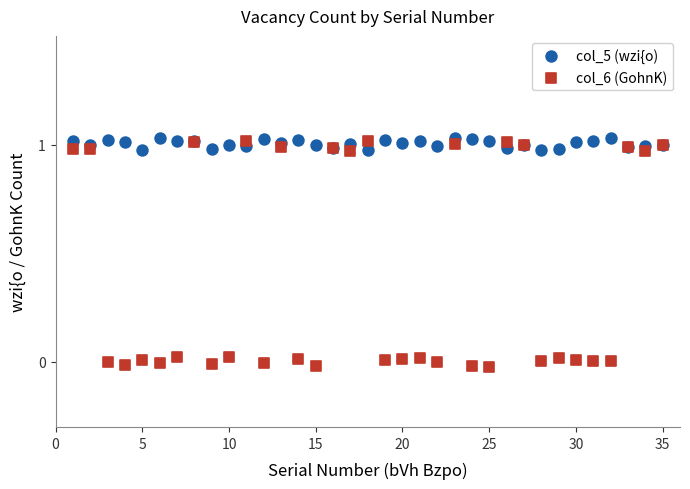

Which series reaches the minimum Y coordinate?

col_6 (GohnK)